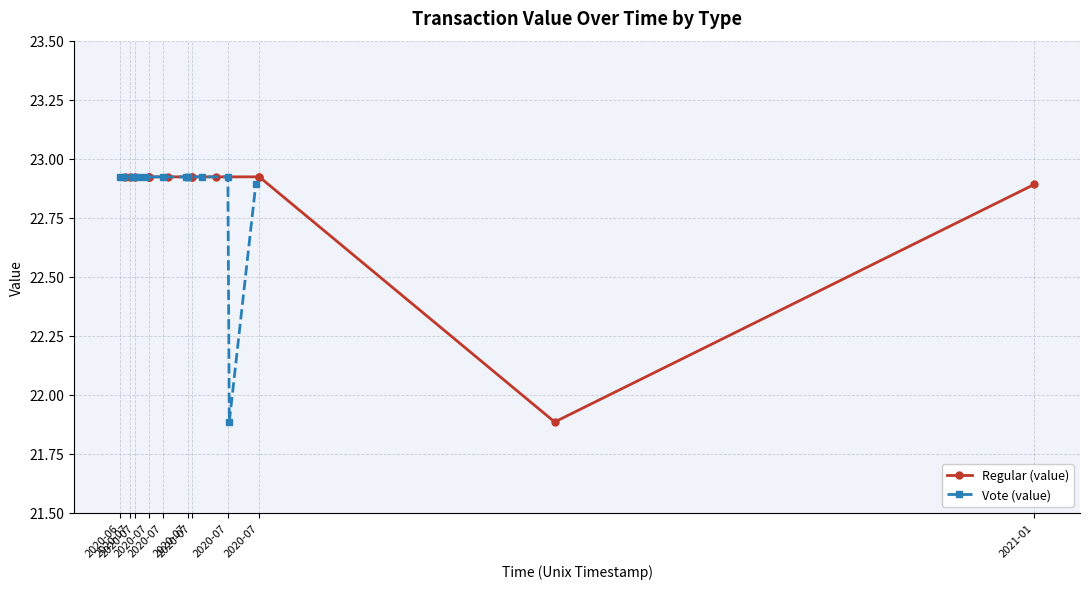

What is the value of the Vote (value) point at the 8th from the left?

22.9